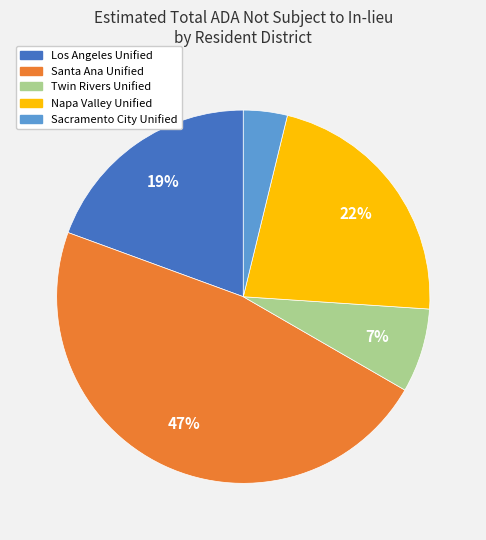

Count the number of slices in the pie.

5